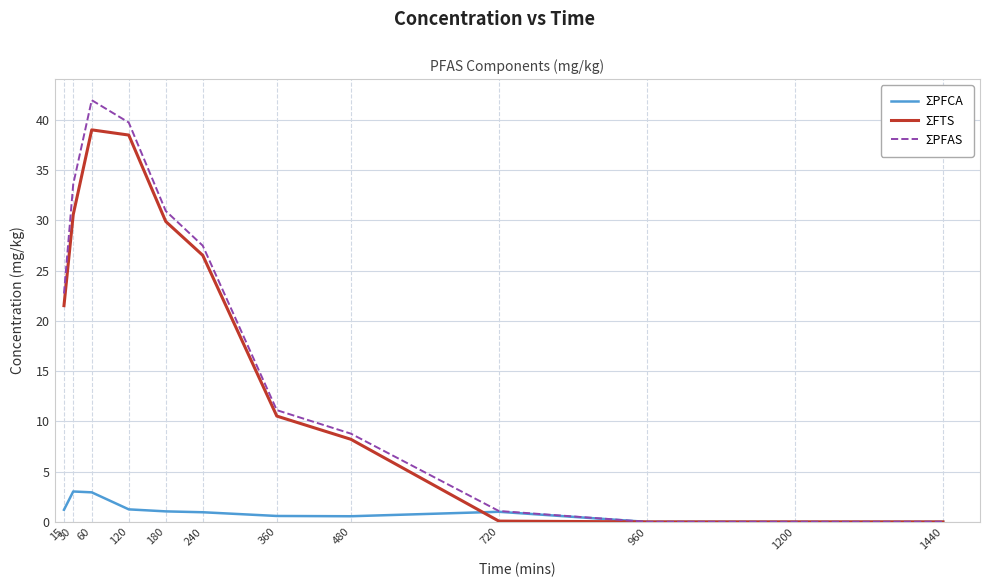

At which label does ΣPFAS reach its peak?

60